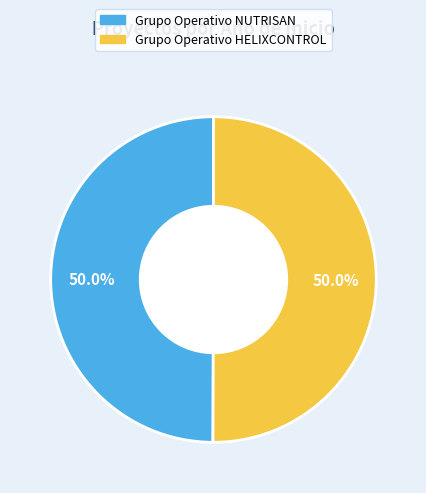

True or false: Grupo Operativo NUTRISAN accounts for 61% of the total.

False